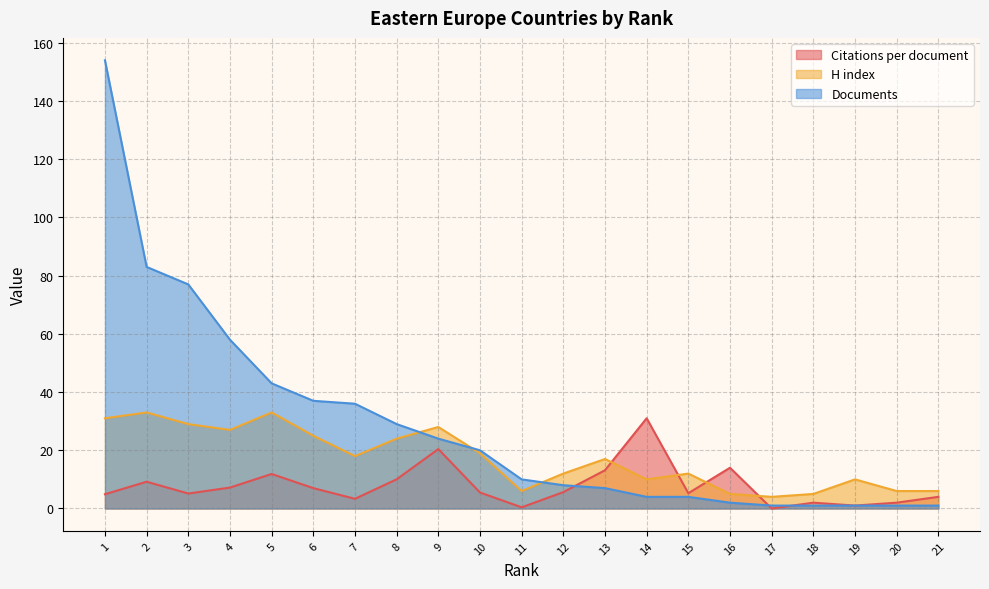

Reading right to left, transcribe all the data shown in this chart.

Citations per document: 4.0	2.0	1.0	2.0	0.0	14.0	5.2	31.0	13.1	5.6	0.4	5.5	20.4	10.0	3.3	7.0	11.9	7.2	5.1	9.2	4.9
H index: 6.0	6.0	10.0	5.0	4.0	5.0	12.0	10.0	17.0	12.0	6.0	19.0	28.0	24.0	18.0	25.0	33.0	27.0	29.0	33.0	31.0
Documents: 1.0	1.0	1.0	1.0	1.0	2.0	4.0	4.0	7.0	8.0	10.0	20.0	24.0	29.0	36.0	37.0	43.0	58.0	77.0	83.0	154.0